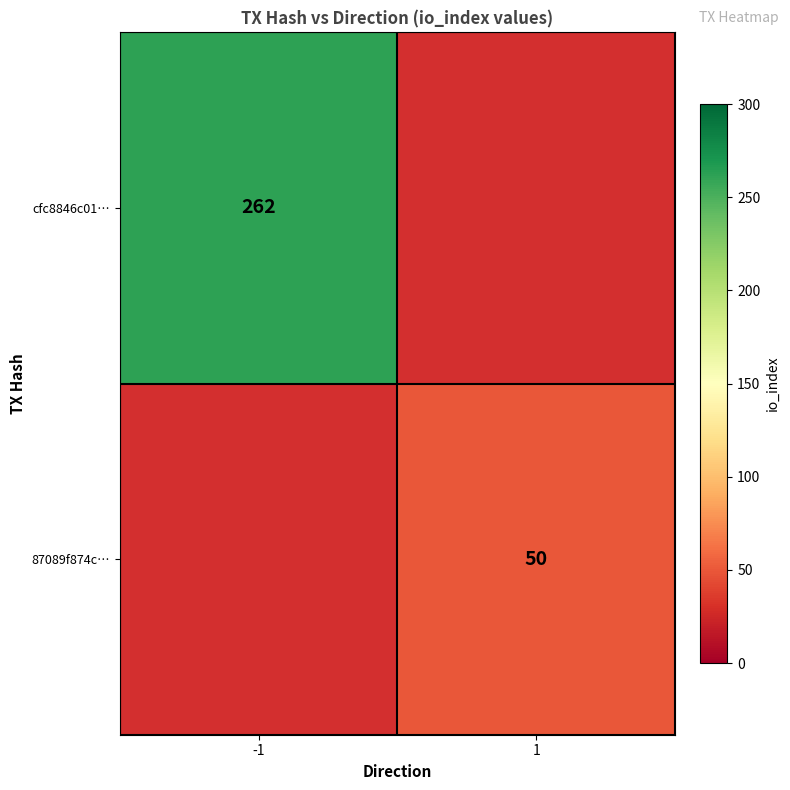

The cfc8846c01… series shows 262 at -1. True or false?

True